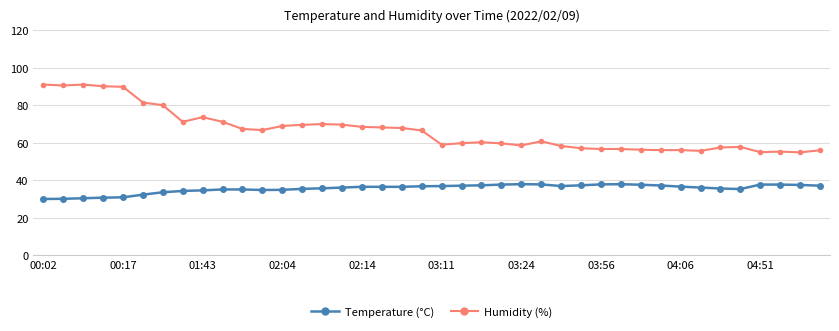

True or false: Humidity (%) and Temperature (°C) cross at least once.

False